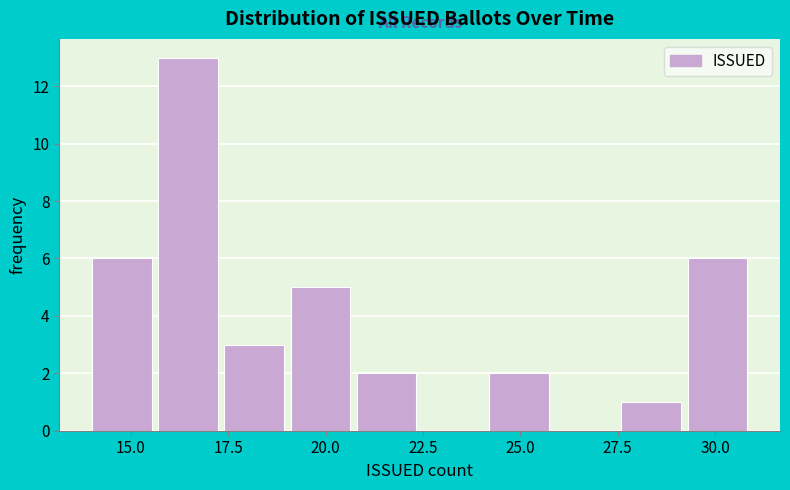

Read against the x-axis, roughly where is the centre of the tallest bar?

16.5